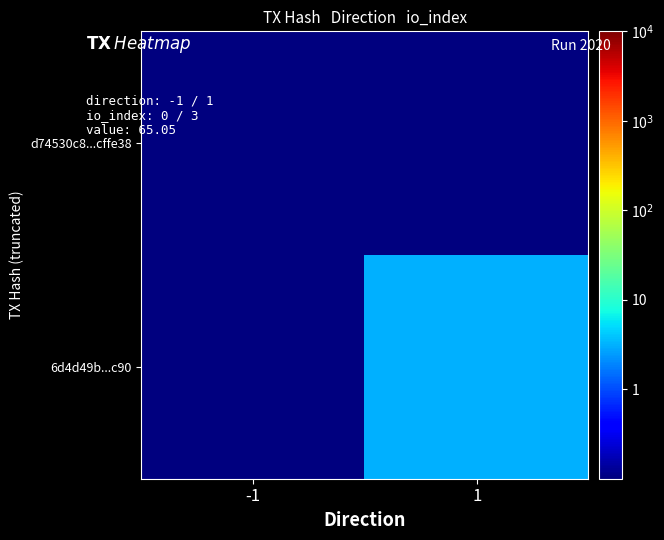

Which label corresponds to the largest value in the chart?

1